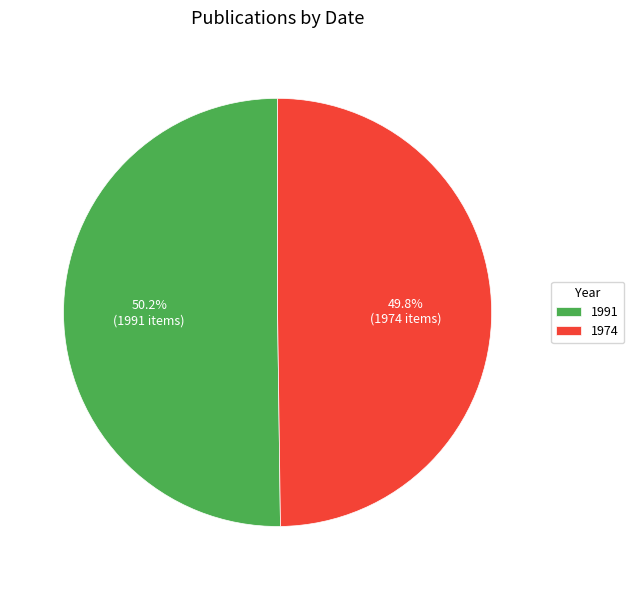

To the nearest percent, what is the average slice percentage?

50%